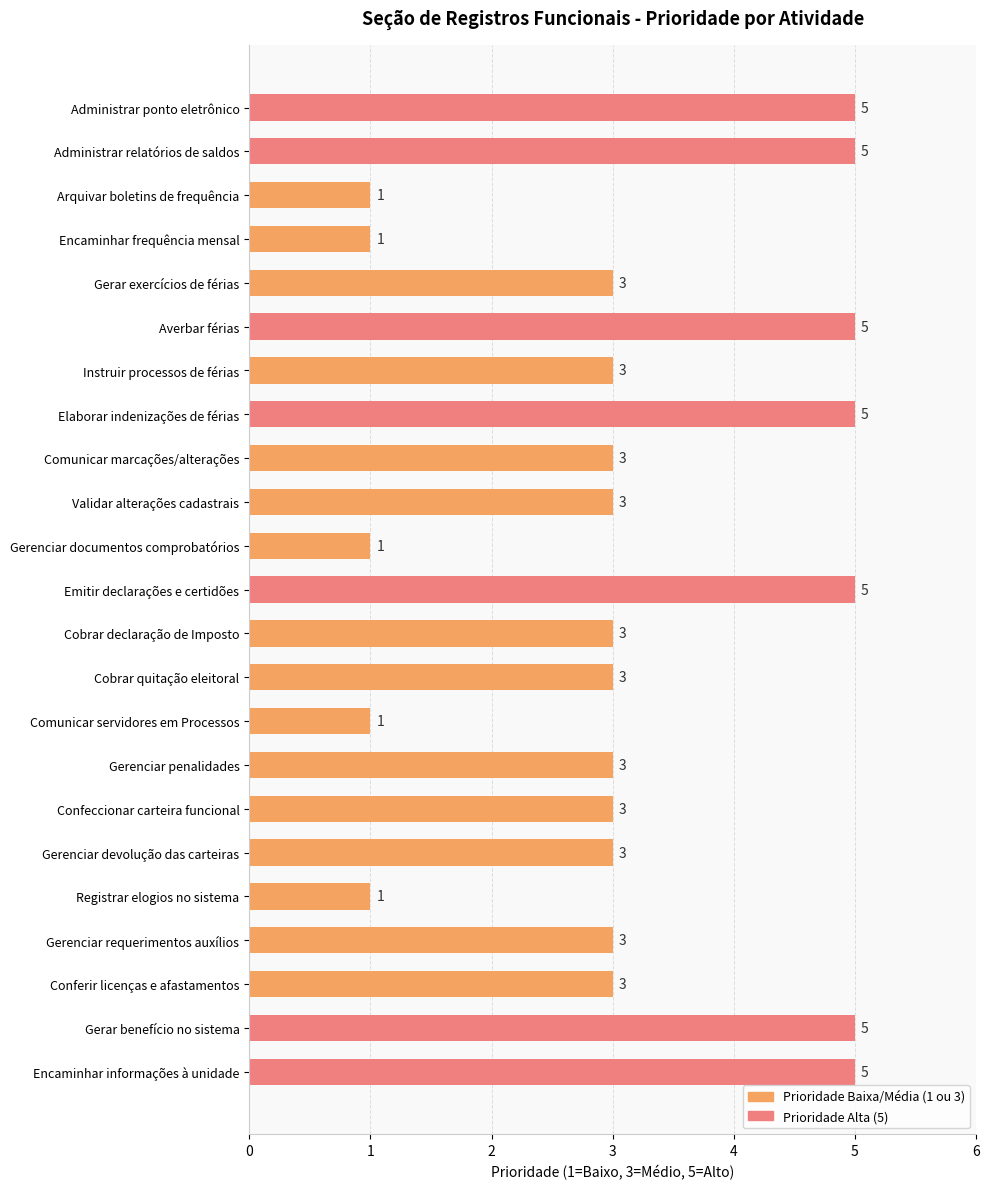

How many bars are there in total?

23